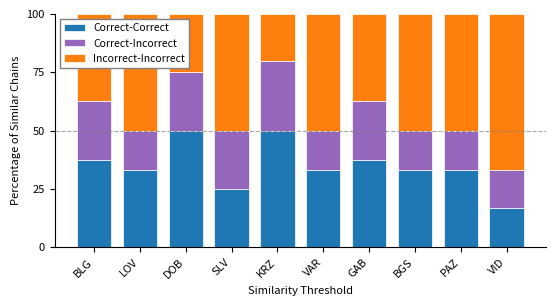

What value does the Correct-Correct series have at PAZ?

33.3